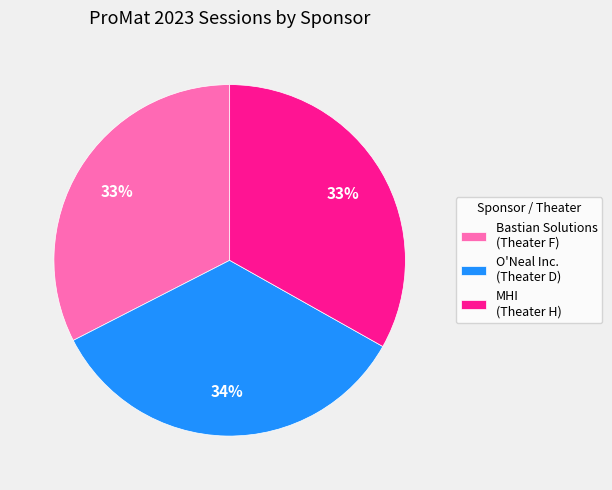

Combined, do MHI (Theater H) and Bastian Solutions (Theater F) account for over 50%?

Yes